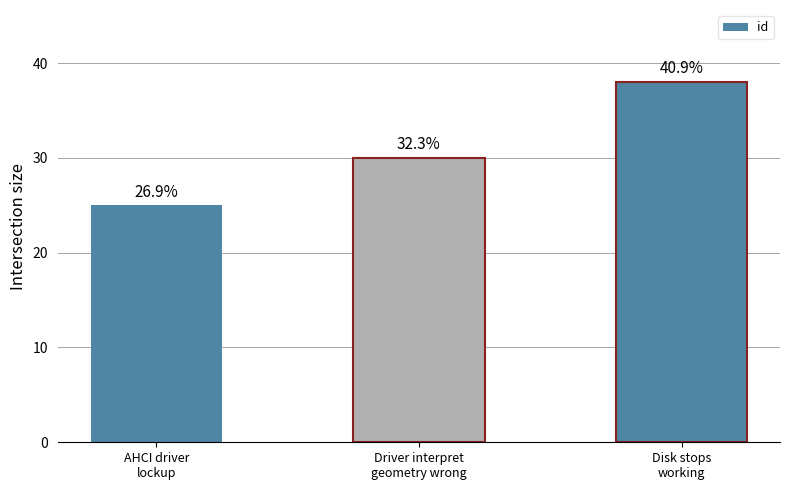

What is the value of the 2nd bar from the left?

30